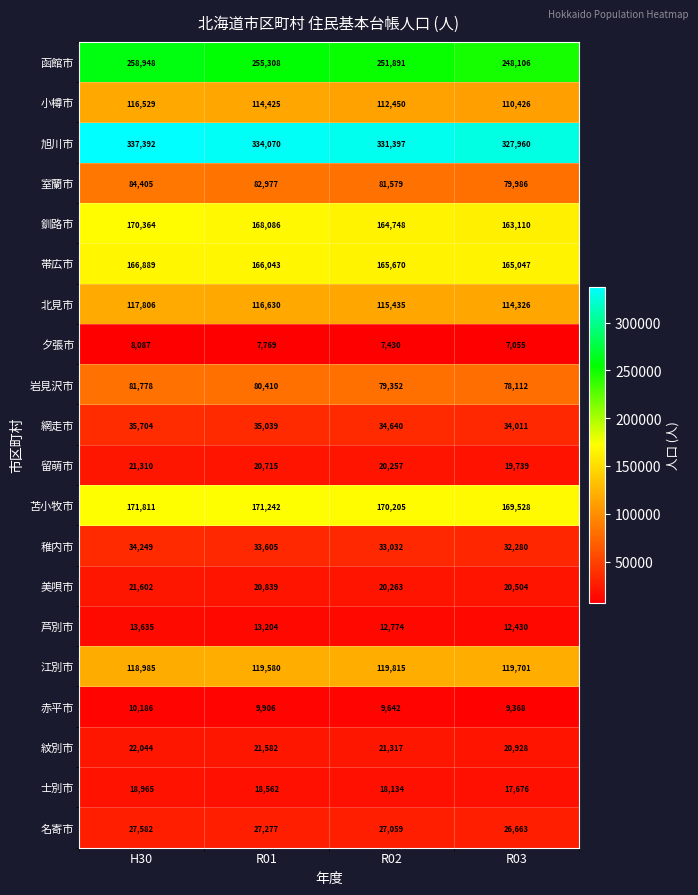

Read the 旭川市 value at R03, to the nearest 50.

327950